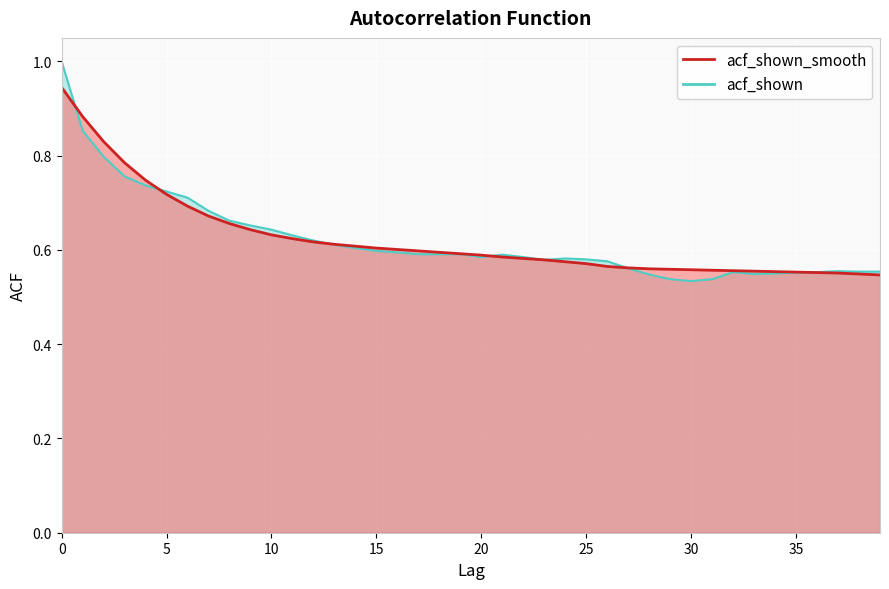

At 34, list the series in order from largest to smallest.

acf_shown_smooth, acf_shown